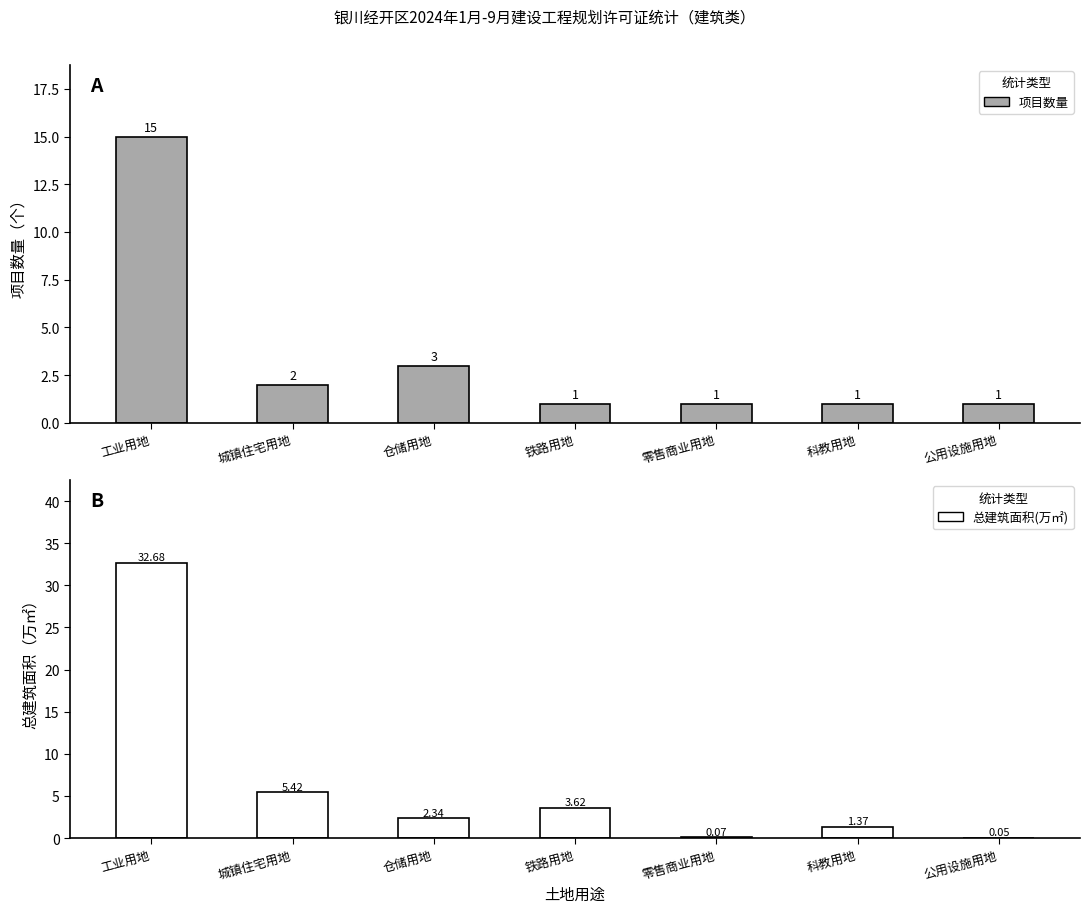

Reading right to left, transcribe all the data shown in this chart.

项目数量: 1.0	1.0	1.0	1.0	3.0	2.0	15.0
总建筑面积(万㎡): 0.1	1.4	0.1	3.6	2.3	5.4	32.7